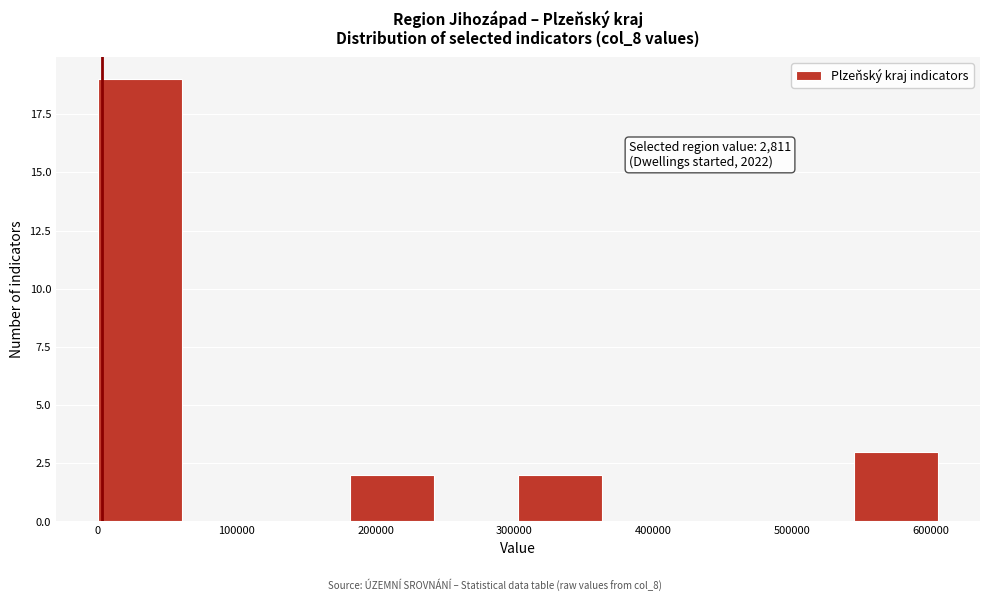

Which range on the x-axis has the tallest bar?

0 to 60000